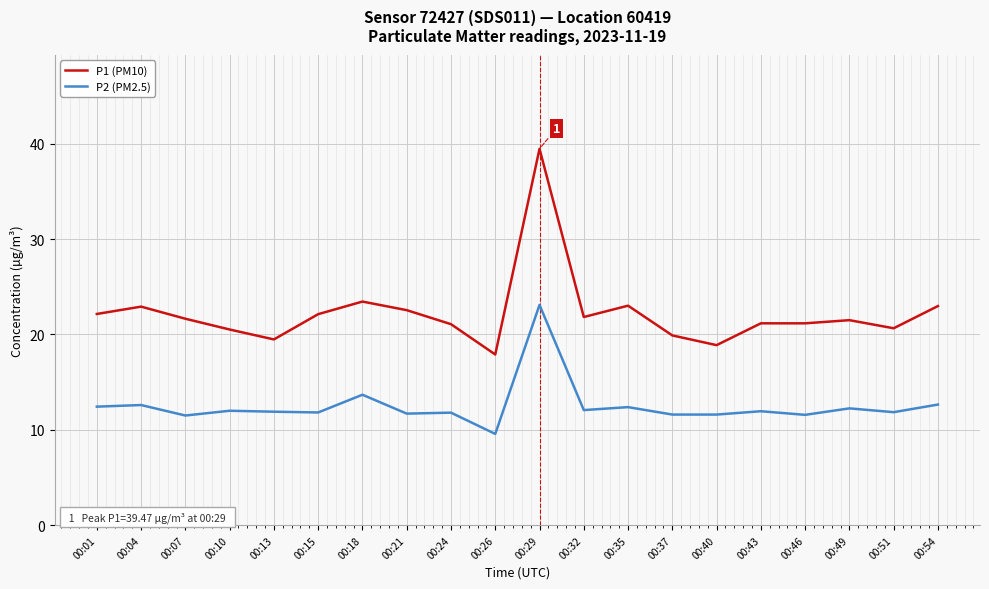

Rank the series at 00:40 from lowest to highest value.

P2 (PM2.5), P1 (PM10)